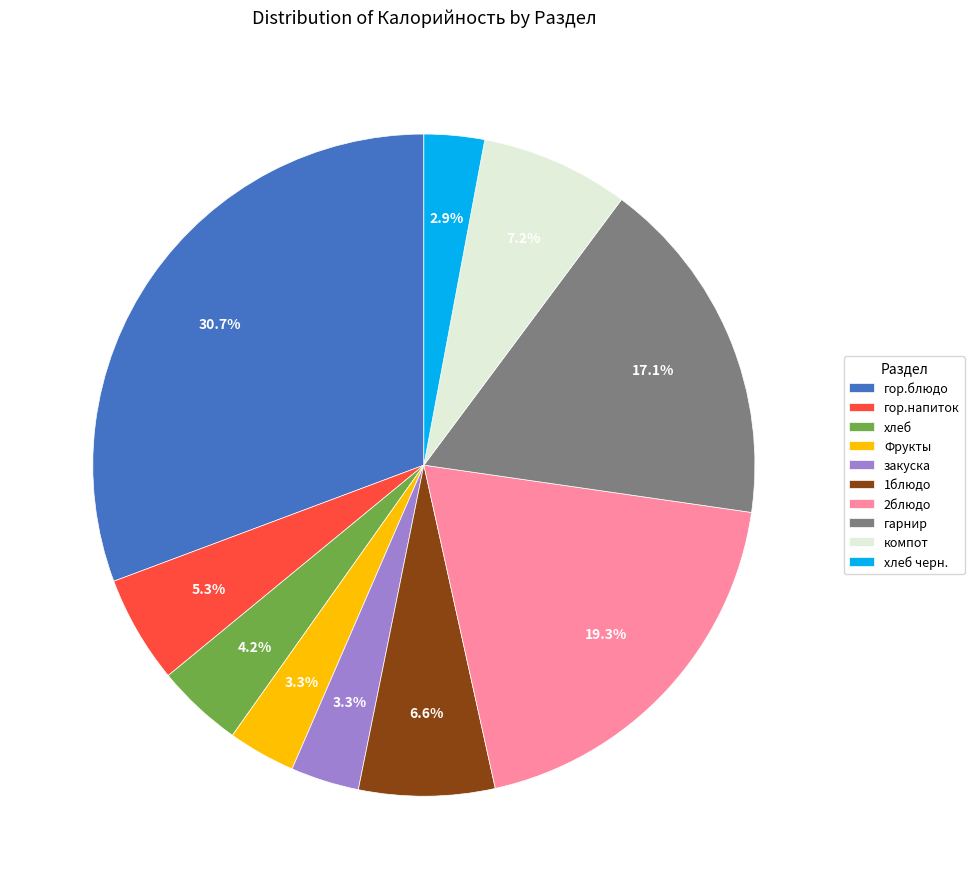

Is there a majority slice in this chart?

No